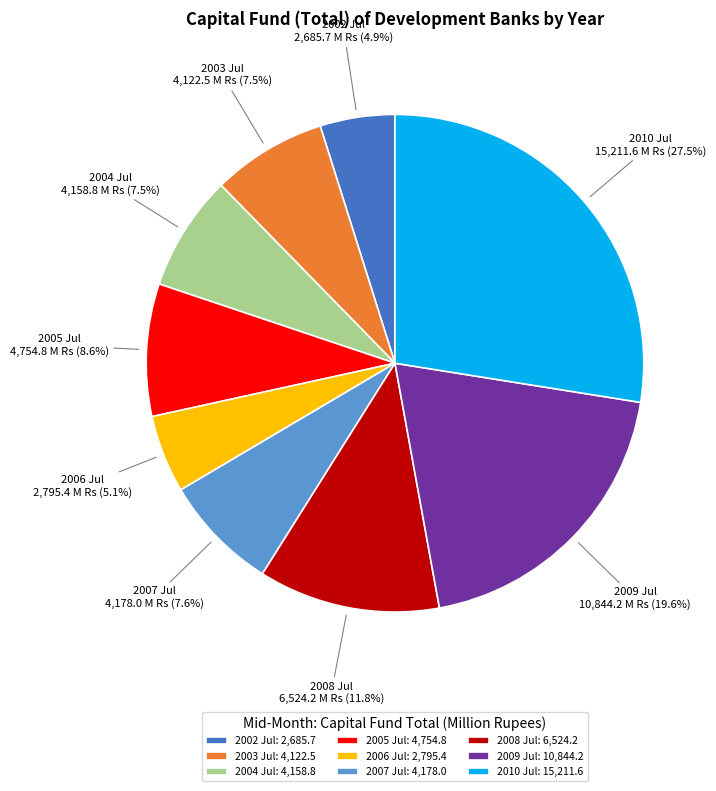

What is the total percentage of 2010 Jul and 2004 Jul?

35.0%